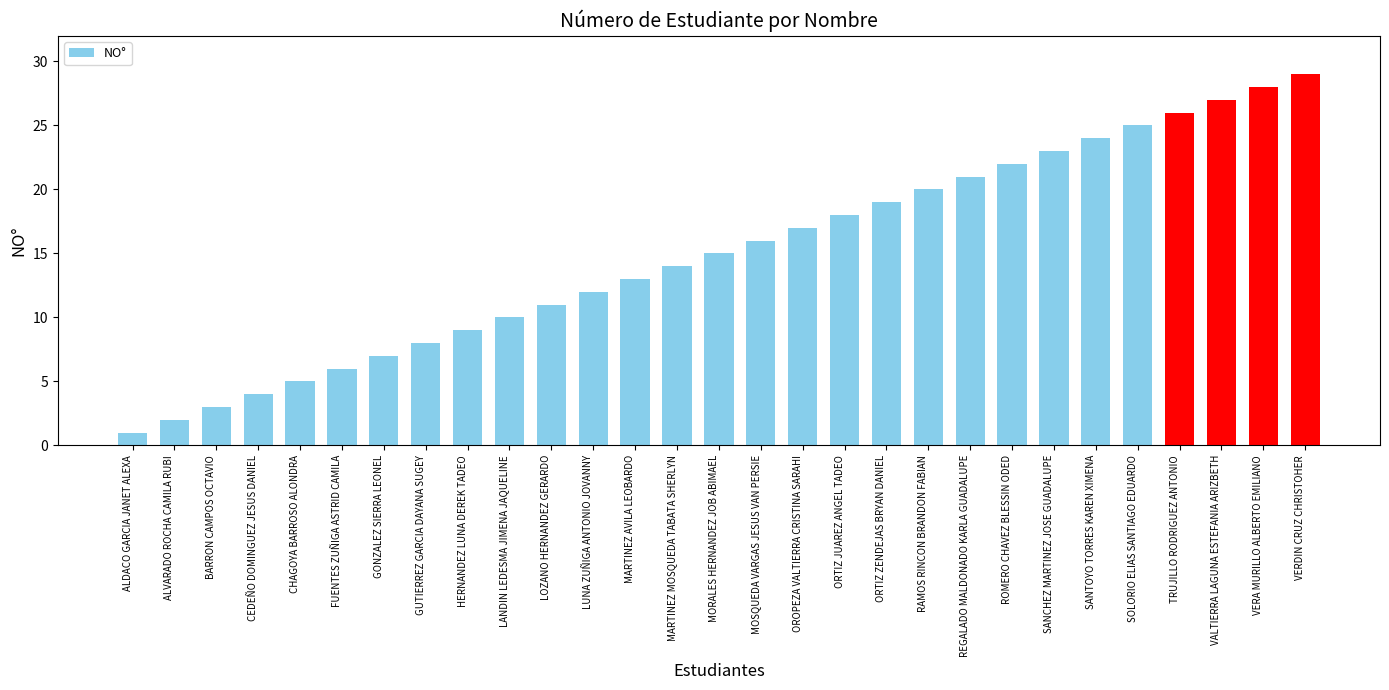

Rank the categories by value from highest to lowest.

VERDIN CRUZ CHRISTOHER, VERA MURILLO ALBERTO EMILIANO, VALTIERRA LAGUNA ESTEFANIA ARIZBETH, TRUJILLO RODRIGUEZ ANTONIO, SOLORIO ELIAS SANTIAGO EDUARDO, SANTOYO TORRES KAREN XIMENA, SANCHEZ MARTINEZ JOSE GUADALUPE, ROMERO CHAVEZ BLESSIN ODED, REGALADO MALDONADO KARLA GUADALUPE, RAMOS RINCON BRANDON FABIAN, ORTIZ ZENDEJAS BRYAN DANIEL, ORTIZ JUAREZ ANGEL TADEO, OROPEZA VALTIERRA CRISTINA SARAHI, MOSQUEDA VARGAS JESUS VAN PERSIE, MORALES HERNANDEZ JOB ABIMAEL, MARTINEZ MOSQUEDA TABATA SHERLYN, MARTINEZ AVILA LEOBARDO, LUNA ZUÑIGA ANTONIO JOVANNY, LOZANO HERNANDEZ GERARDO, LANDIN LEDESMA JIMENA JAQUELINE, HERNANDEZ LUNA DEREK TADEO, GUTIERREZ GARCIA DAYANA SUGEY, GONZALEZ SIERRA LEONEL, FUENTES ZUÑIGA ASTRID CAMILA, CHAGOYA BARROSO ALONDRA, CEDEÑO DOMINGUEZ JESUS DANIEL, BARRON CAMPOS OCTAVIO, ALVARADO ROCHA CAMILA RUBI, ALDACO GARCIA JANET ALEXA